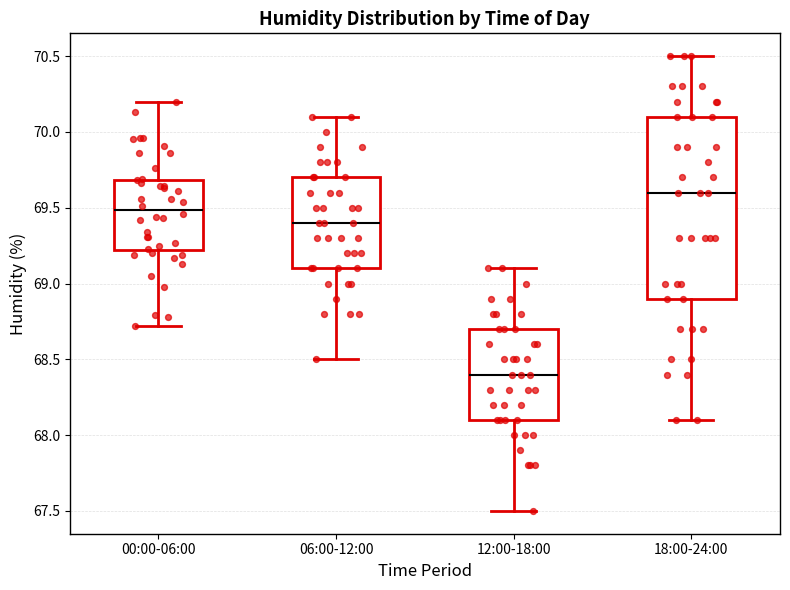

Where does the lower whisker of the box for 18:00-24:00 end on the y-axis? The values are not printed on the chart, so give them approximately, as read against the axis.

68.1